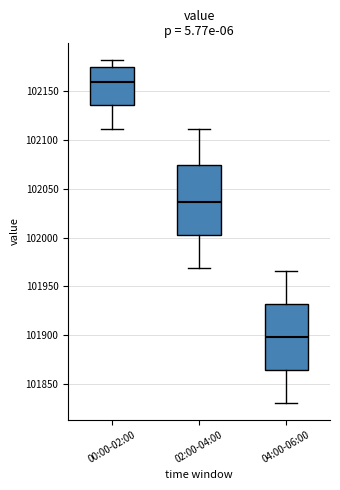

Reading left to right, read every box against the y-axis: the position of its median line, the range the box covers, and the ends of its whiskers. The values are not printed on the chart, so give them approximately, as read against the axis.

00:00-02:00: median 102160, box 102135 to 102175, whiskers 102110 to 102180
02:00-04:00: median 102035, box 102000 to 102075, whiskers 101970 to 102110
04:00-06:00: median 101900, box 101865 to 101930, whiskers 101830 to 101965